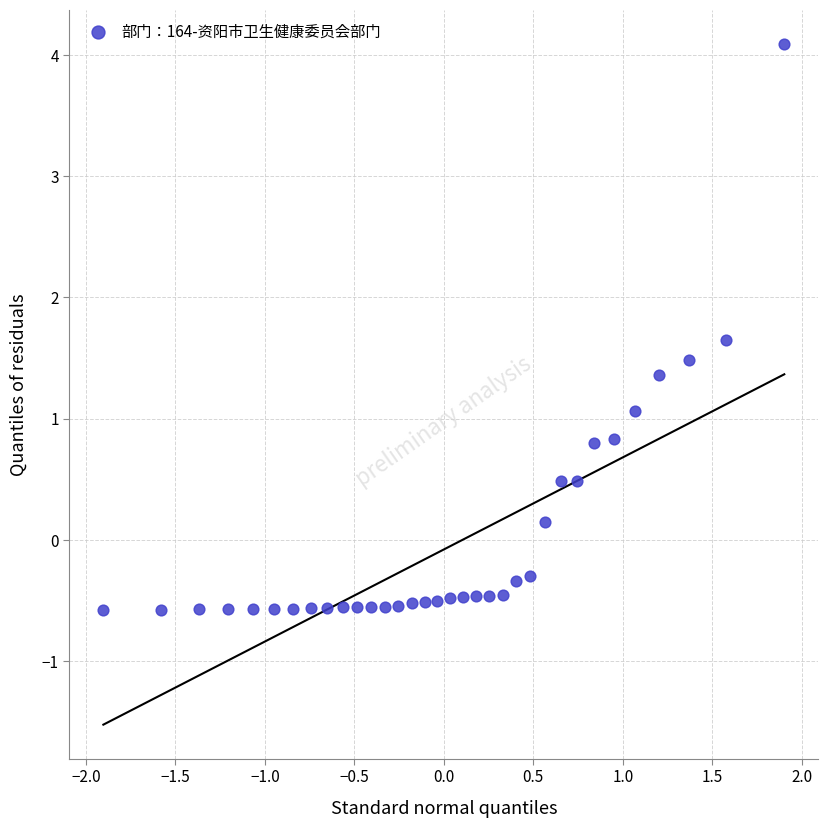

What Y value in the scatter plot is closest to 1?

1.1